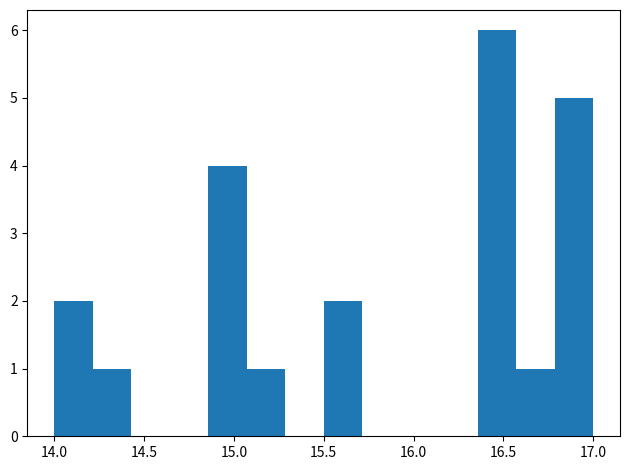

What is the height of the bar covering 16.35 to 16.55 on the x-axis? Neither the bar edges nor the heights are printed on the chart, so give them approximately, as read against the axes.

6